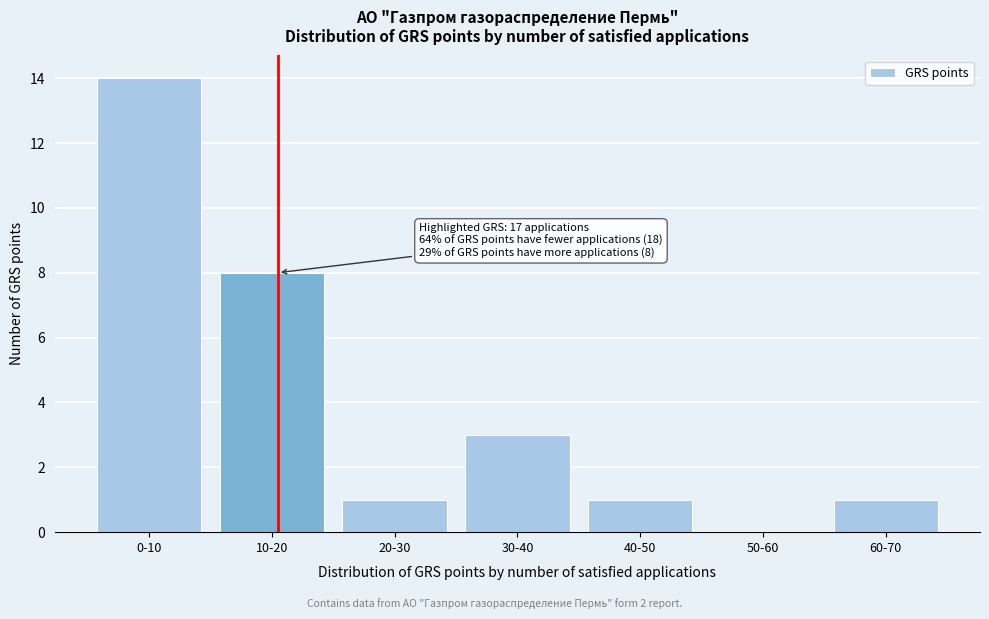

Reading left to right, list all the values displayed in this chart.

0-10=14	10-20=8	20-30=1	30-40=3	40-50=1	50-60=0	60-70=1